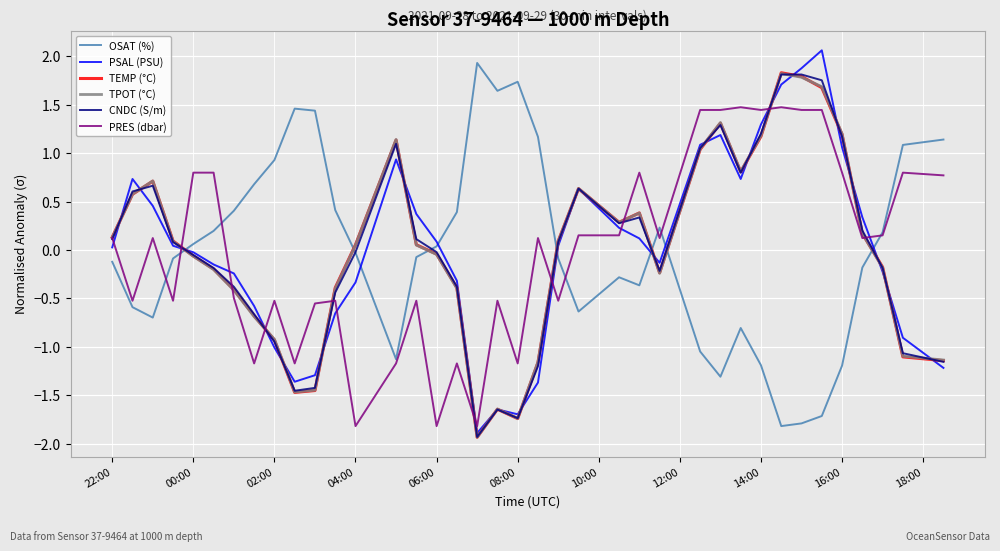

What is the minimum value for PSAL (PSU)?

-1.9